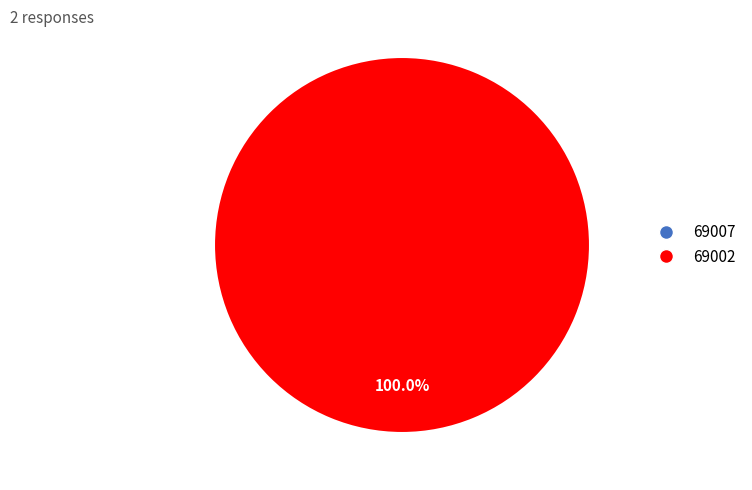

What is the smallest slice in the pie chart?

69007